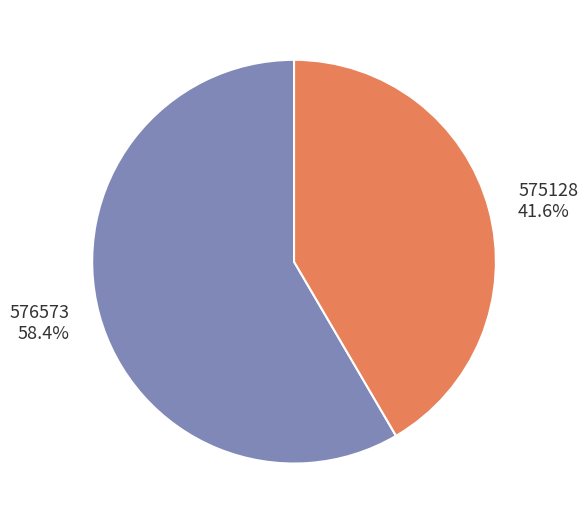

Does 575128 represent more than half of the total?

No